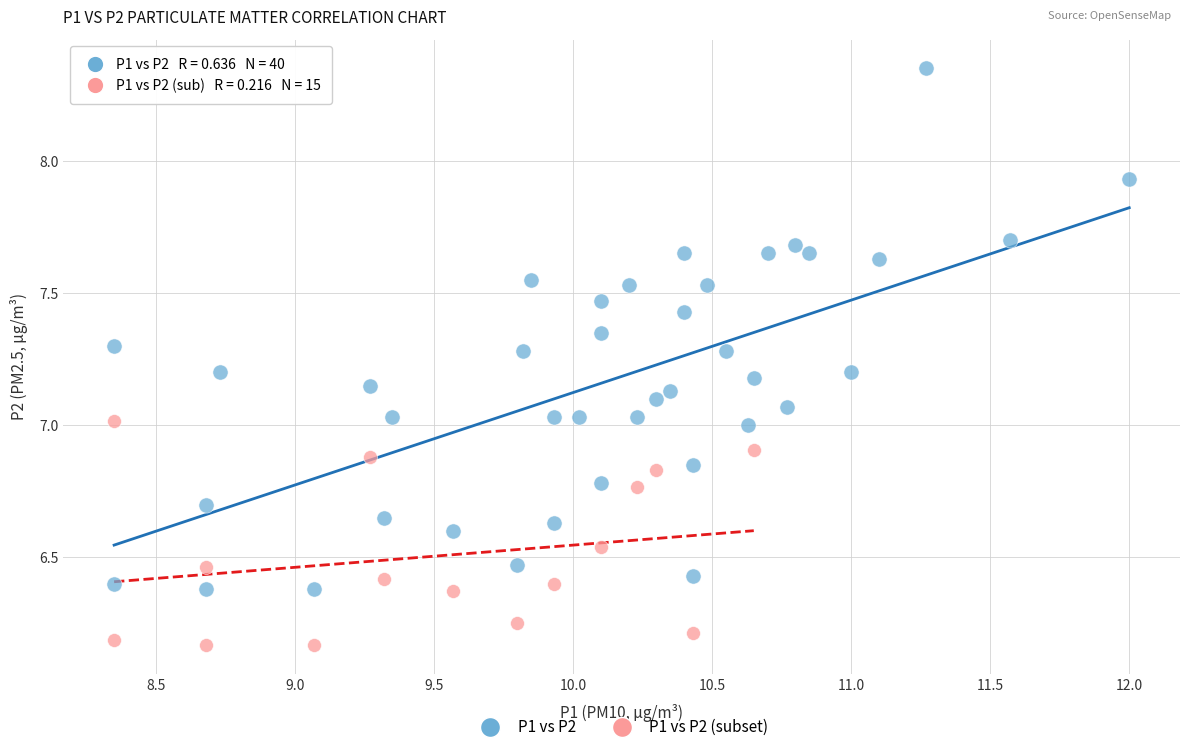

Which series contains the lowest Y value?

P1 vs P2 (subset)